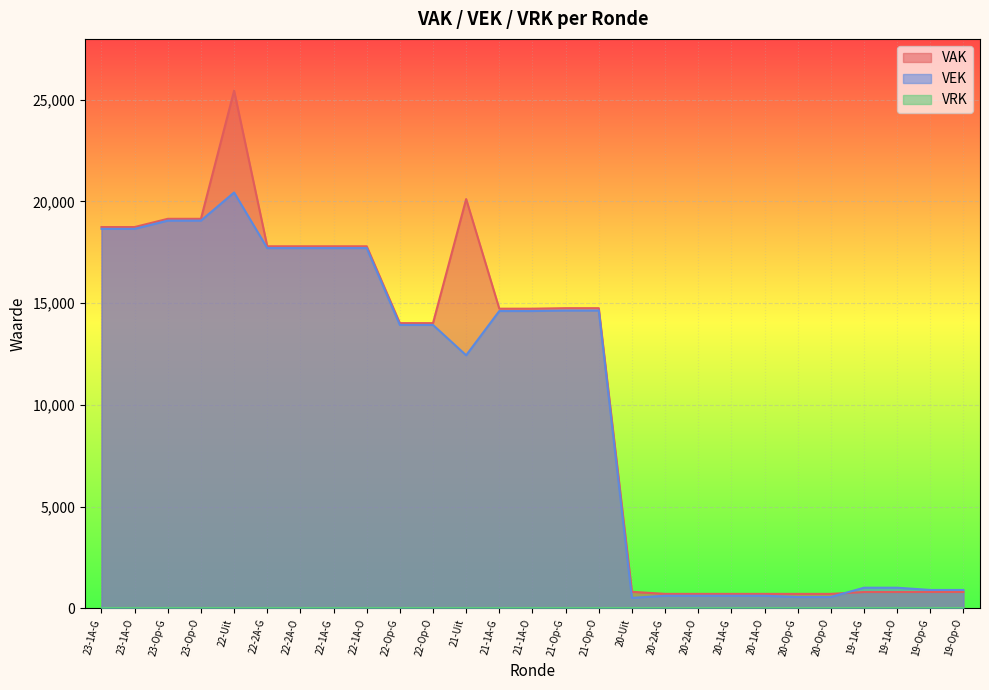

How many values in the VEK series exceed 13926?

13